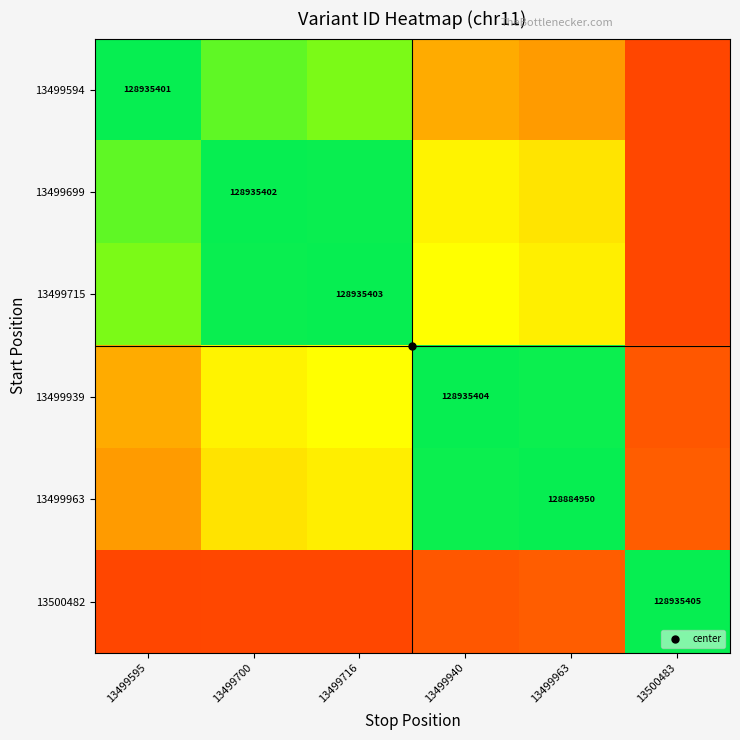

True or false: 13500482 has a value of 0.2 at 13499700.

False